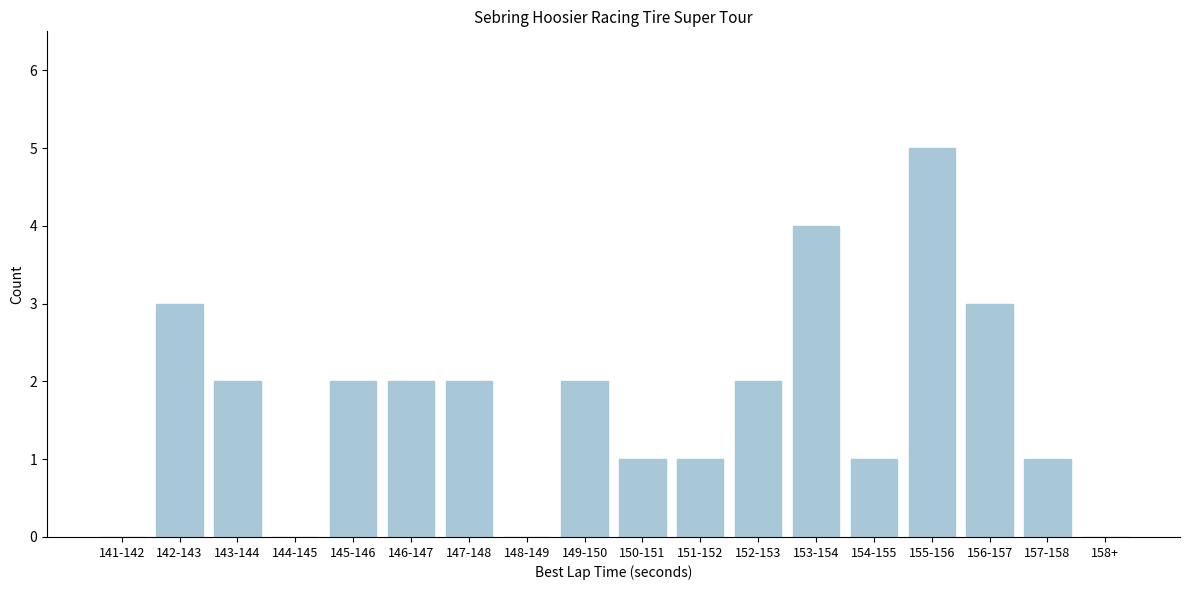

Reading left to right, extract all data points from this chart.

141-142=0	142-143=3	143-144=2	144-145=0	145-146=2	146-147=2	147-148=2	148-149=0	149-150=2	150-151=1	151-152=1	152-153=2	153-154=4	154-155=1	155-156=5	156-157=3	157-158=1	158+=0